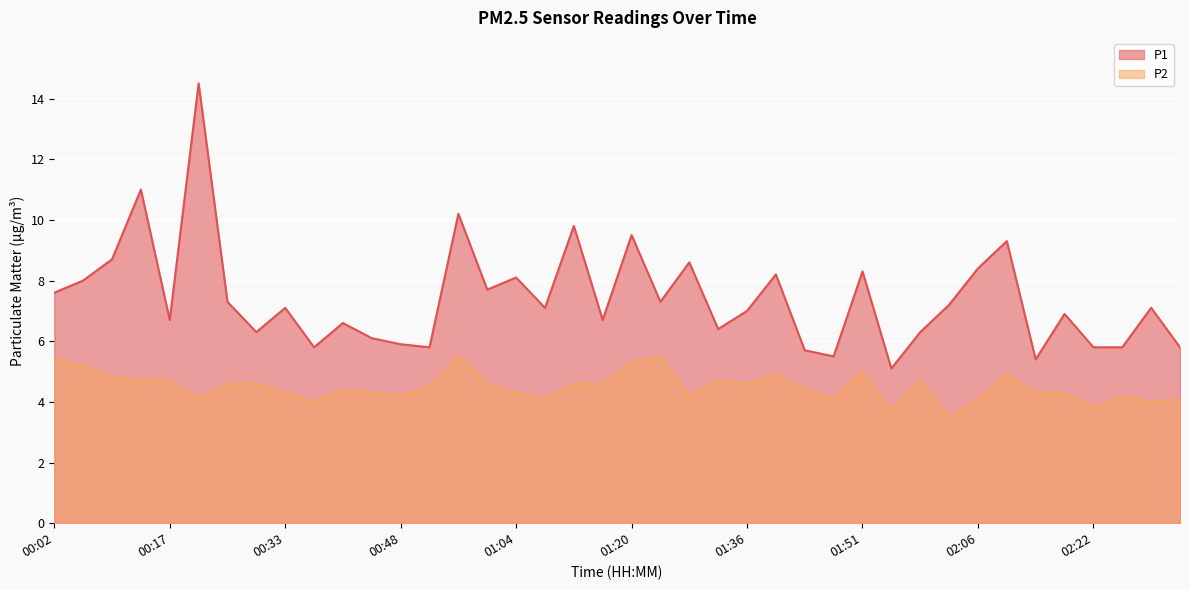

Between 01:20 and 01:39, which series saw the biggest shift?

P1